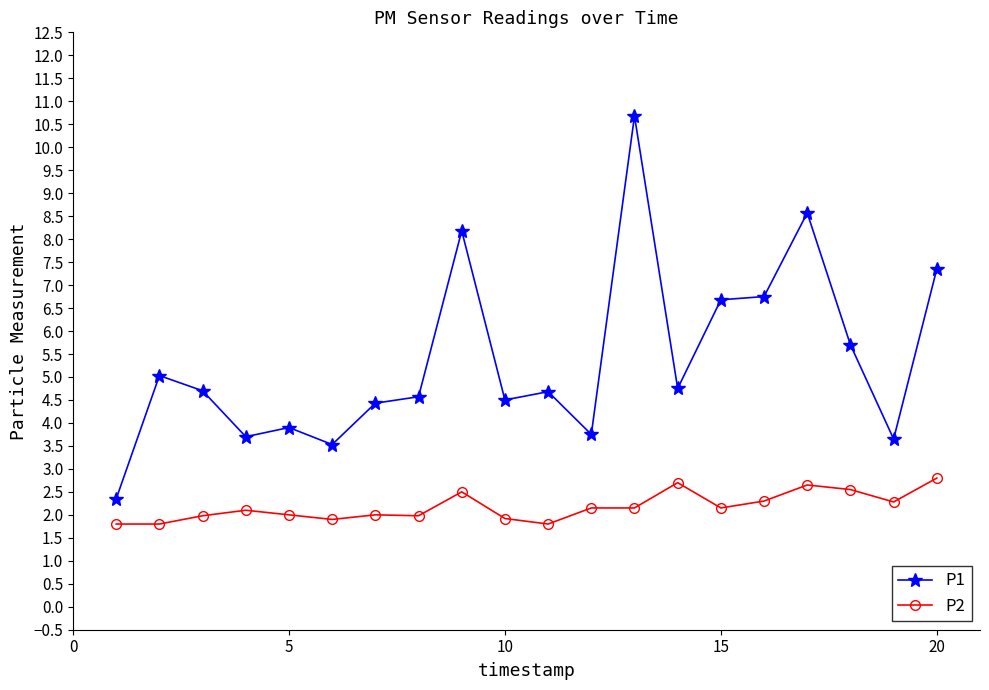

Which series has the largest total across all categories?

P1